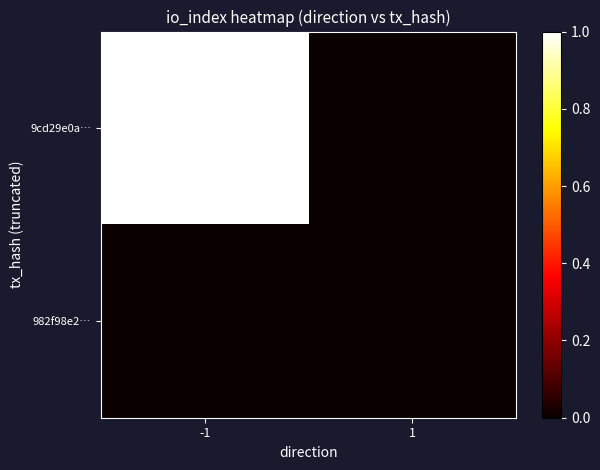

Reading right to left, transcribe all the data shown in this chart.

9cd29e0a…: 1=0	-1=1
982f98e2…: 1=0	-1=0